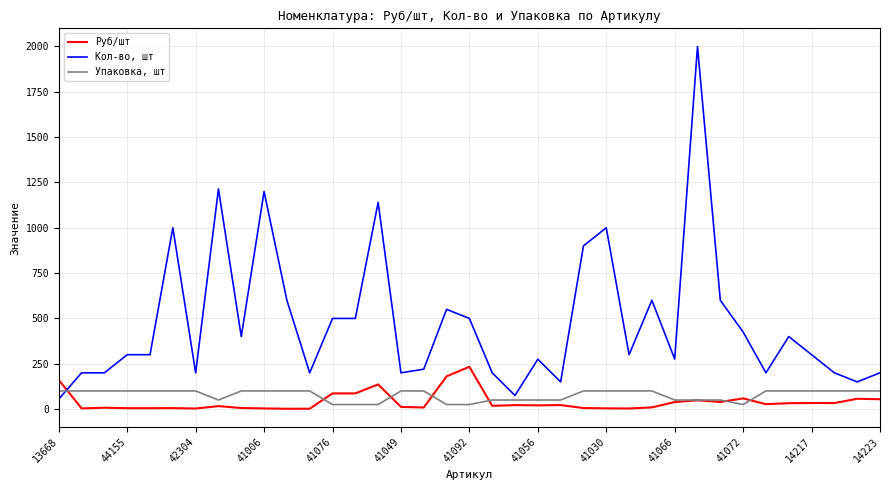

What is the maximum value shown in the chart?

2000.0